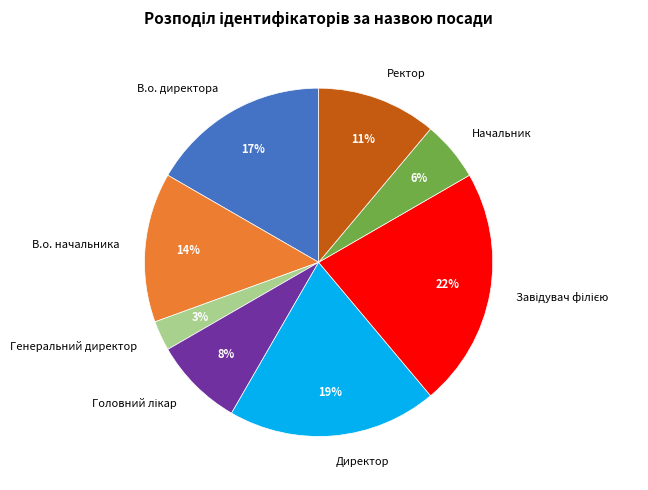

Which slice is the smallest?

Генеральний директор